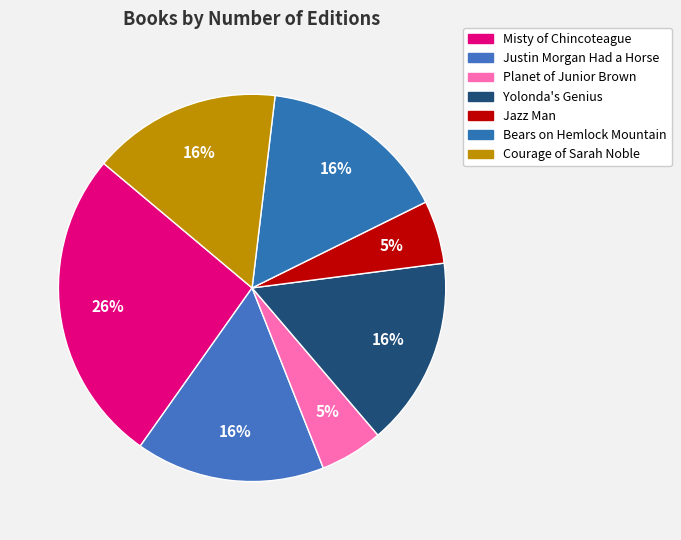

How many slices are in this pie chart?

7